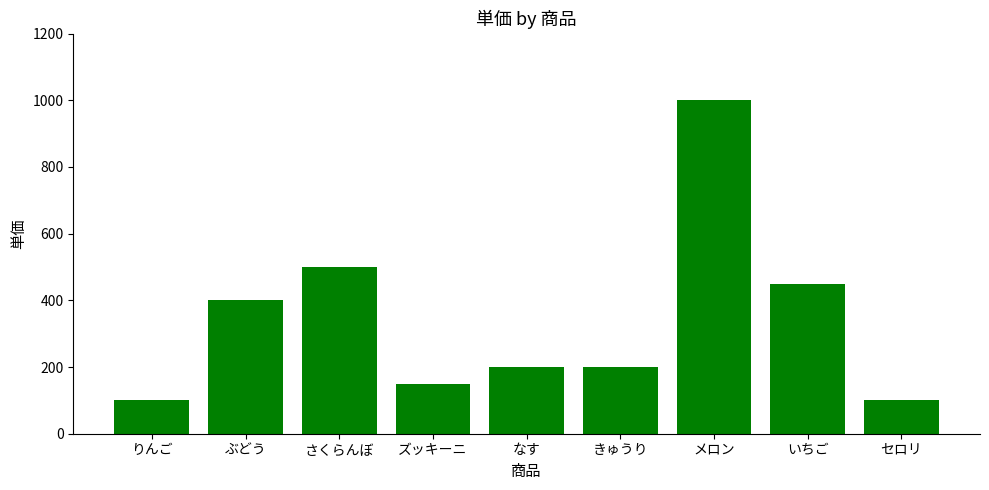

What is the maximum value shown in the chart?

1000